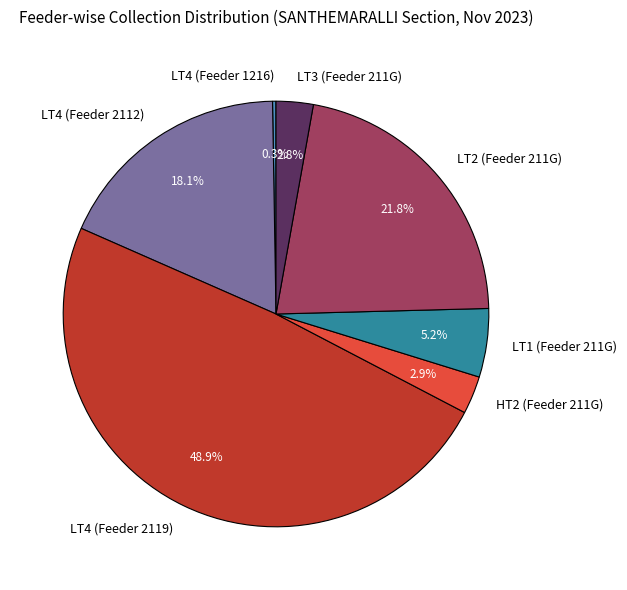

Is LT3 (Feeder 211G) the majority of the pie?

No